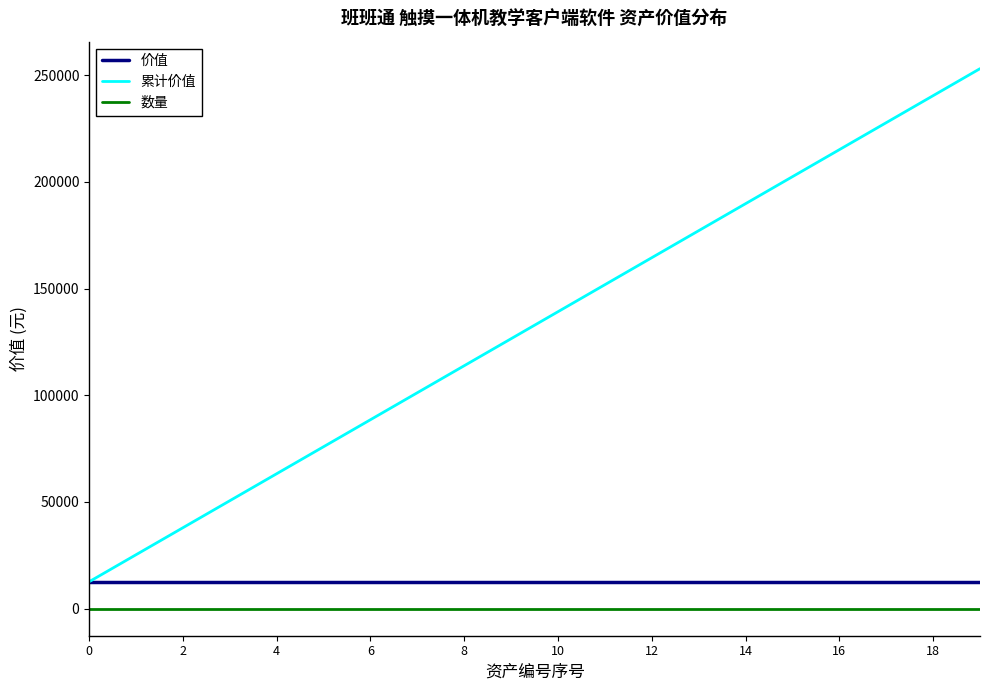

Which series has the largest total across all categories?

累计价值